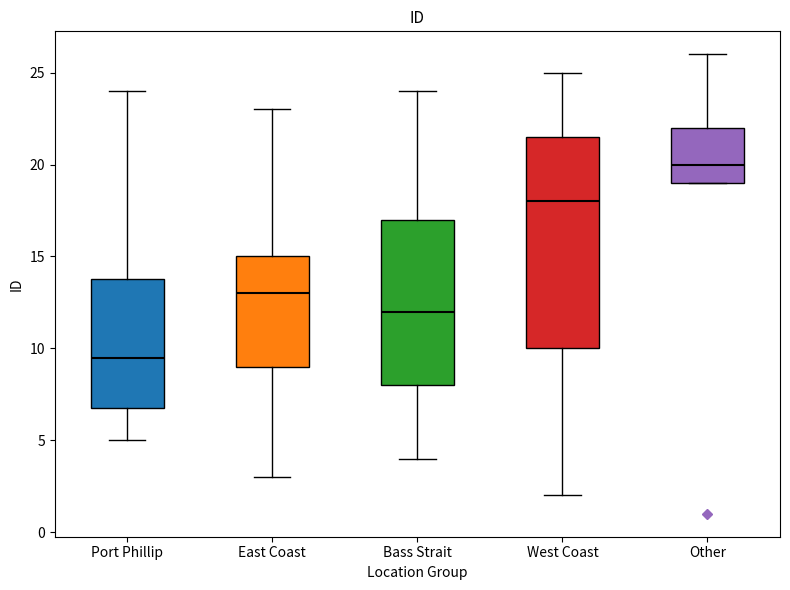

Where is the lower edge of the box for Other on the y-axis? The values are not printed on the chart, so give them approximately, as read against the axis.

19.0